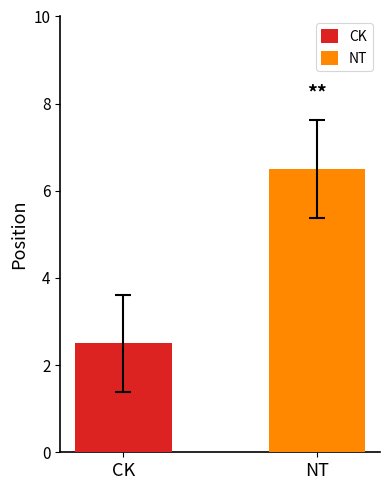

What is the greatest value displayed?

6.5